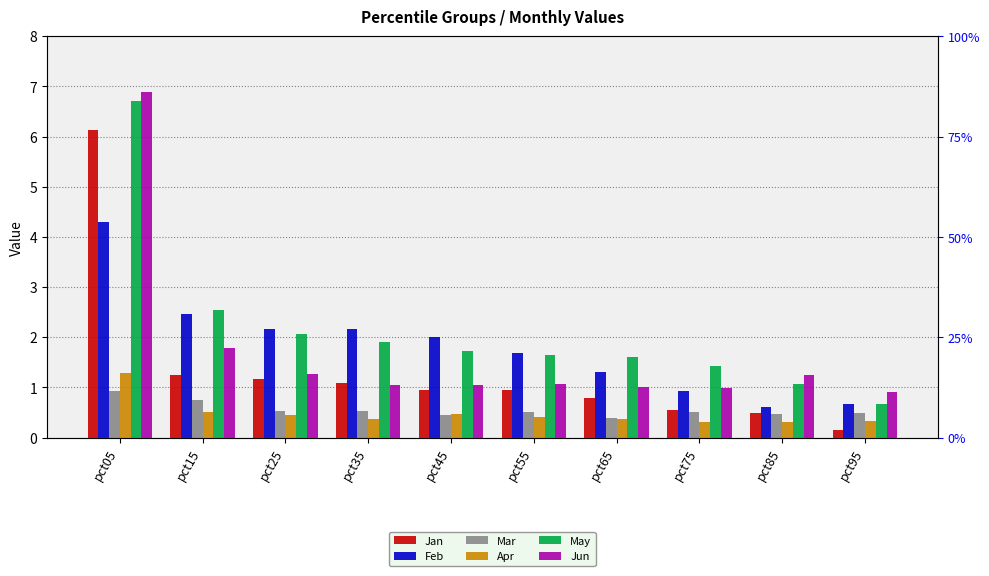

What is the maximum value for Jan?

6.1